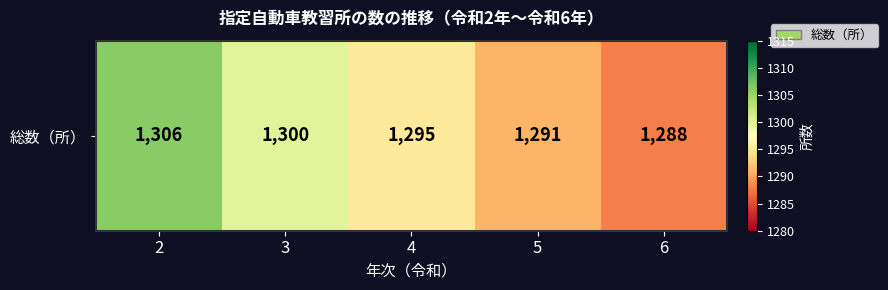

Reading left to right, what are all the values shown in this chart?

2=1306	3=1300	4=1295	5=1291	6=1288